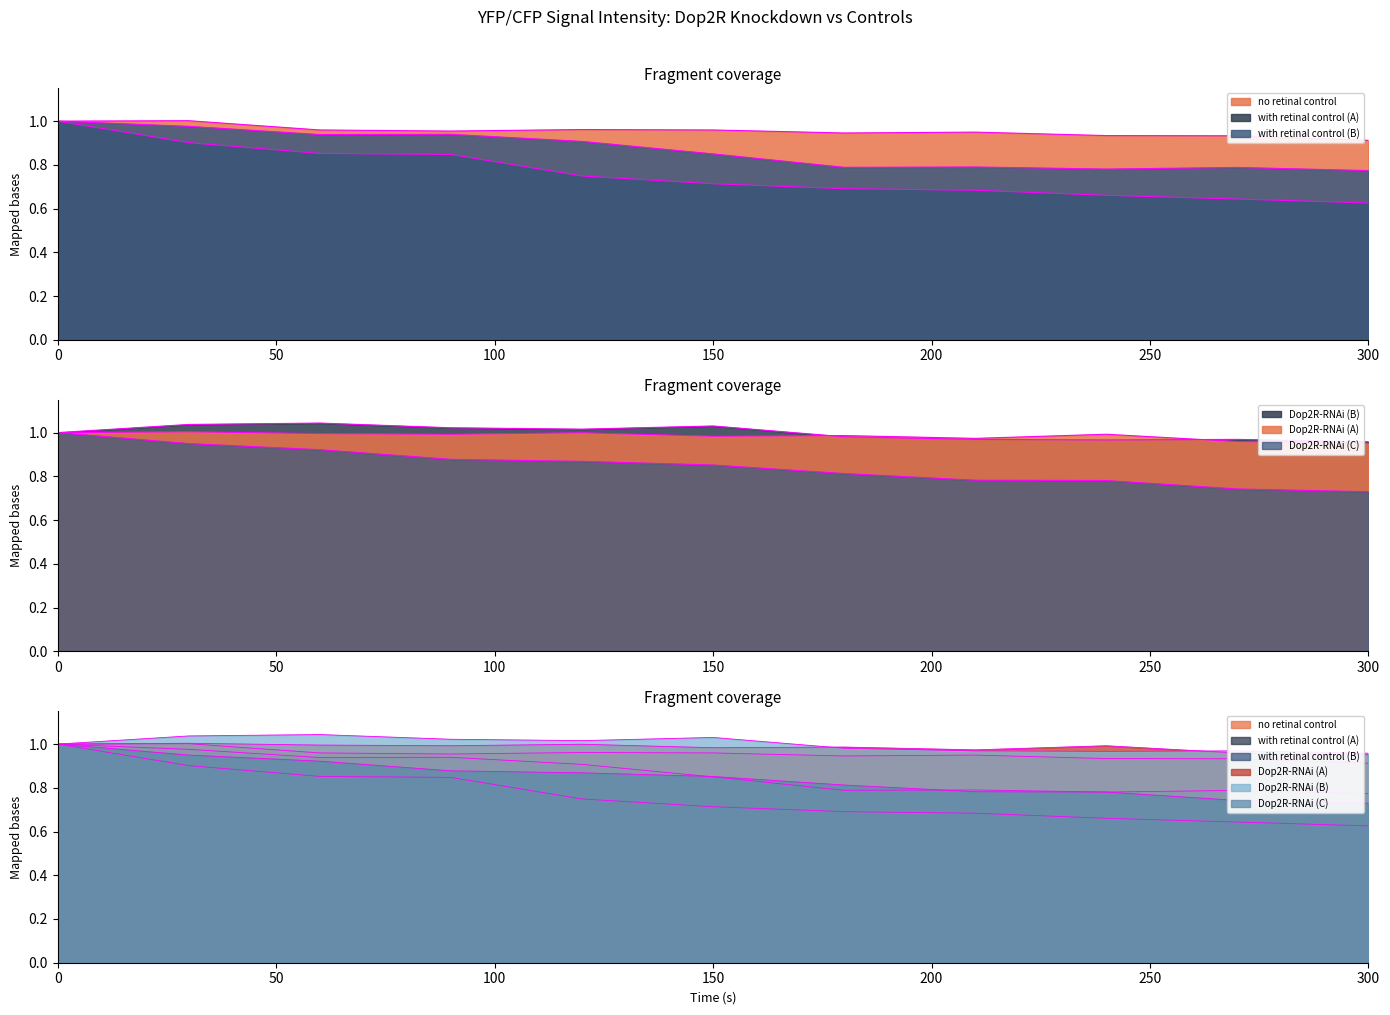

Is the value of Dop2R-RNAi (B) at 120 greater than the value of with retinal control (A) at 90?

Yes